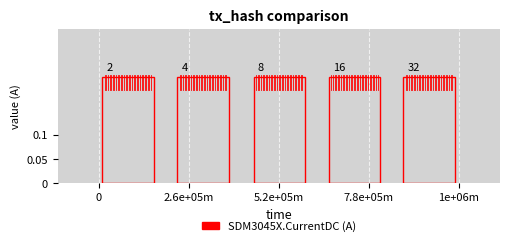

Which has a higher value, 0 or 2.6e+05m?

2.6e+05m